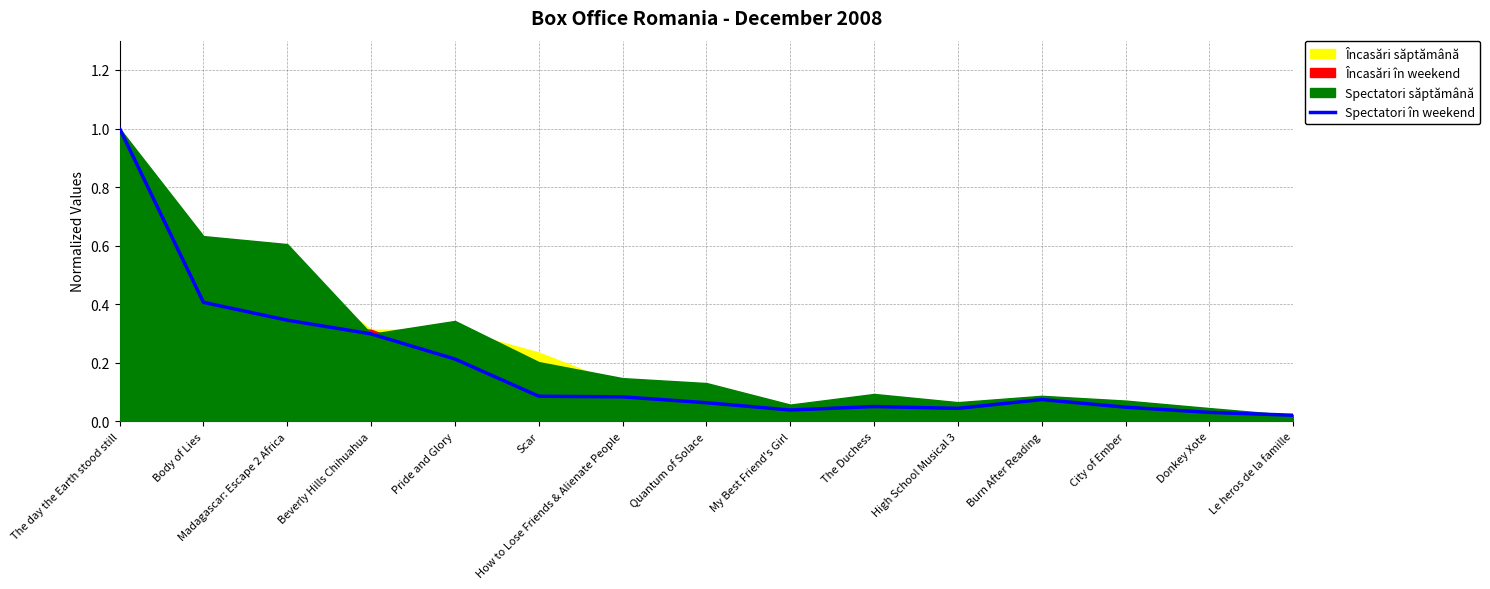

True or false: Spectatori în weekend has a value of 0.4 at Body of Lies.

True